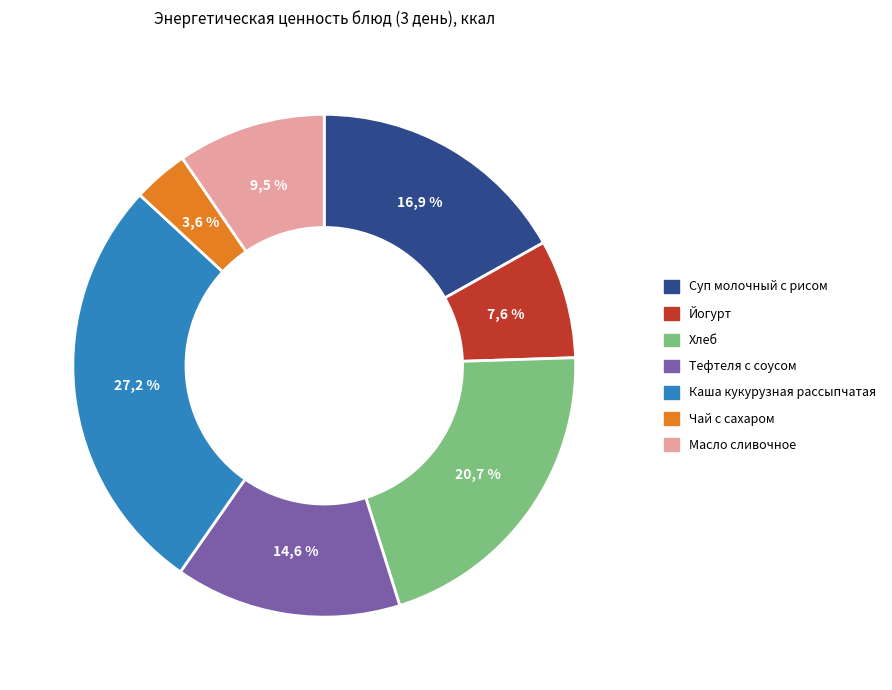

Count the number of slices in the pie.

7